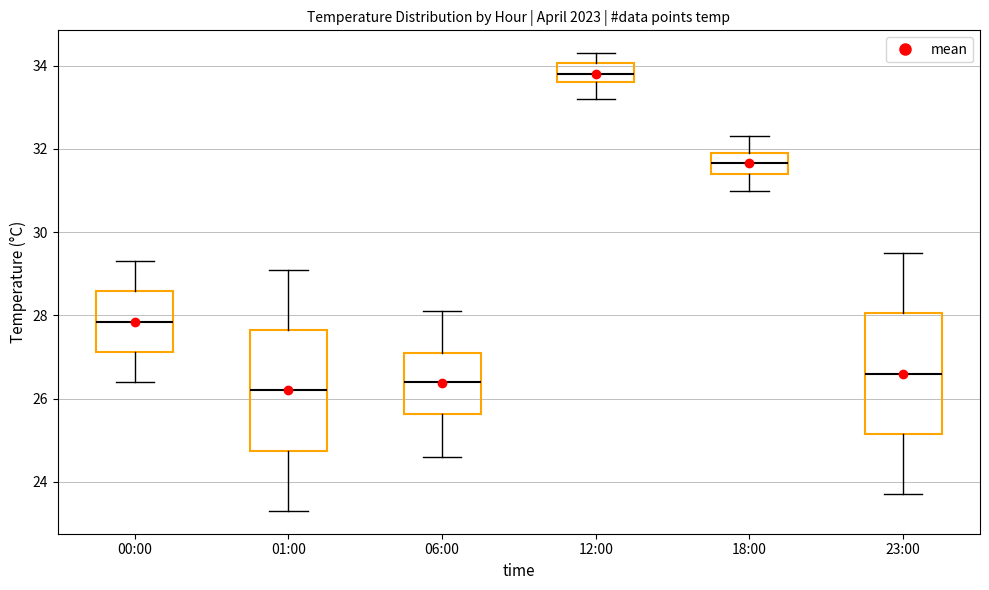

Which box's median line is the highest?

12:00